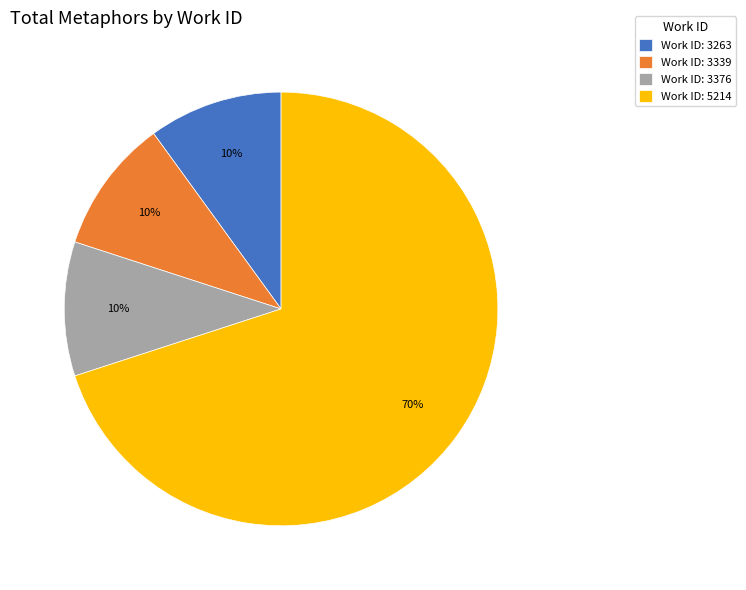

Combined, do Work ID: 3376 and Work ID: 3263 account for over 50%?

No